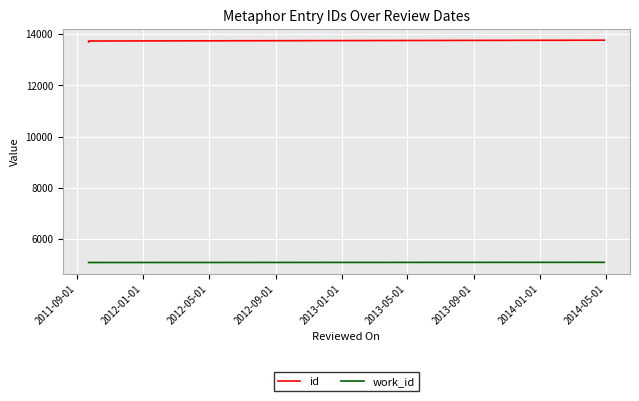

True or false: work_id and id cross at least once.

False